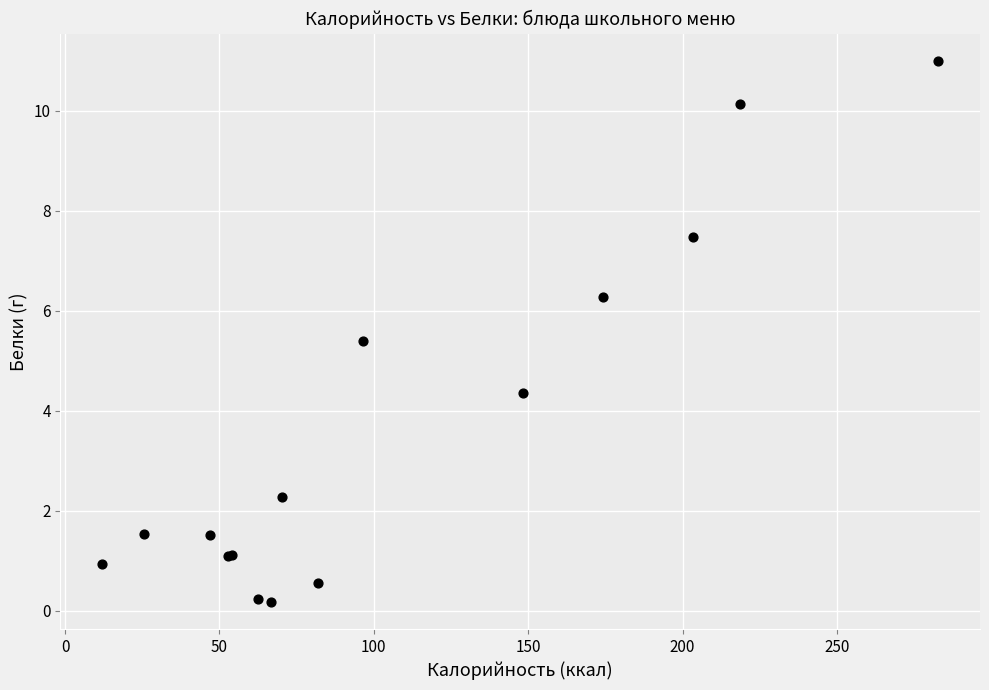

What Y value in the scatter plot is closest to 5?

5.4